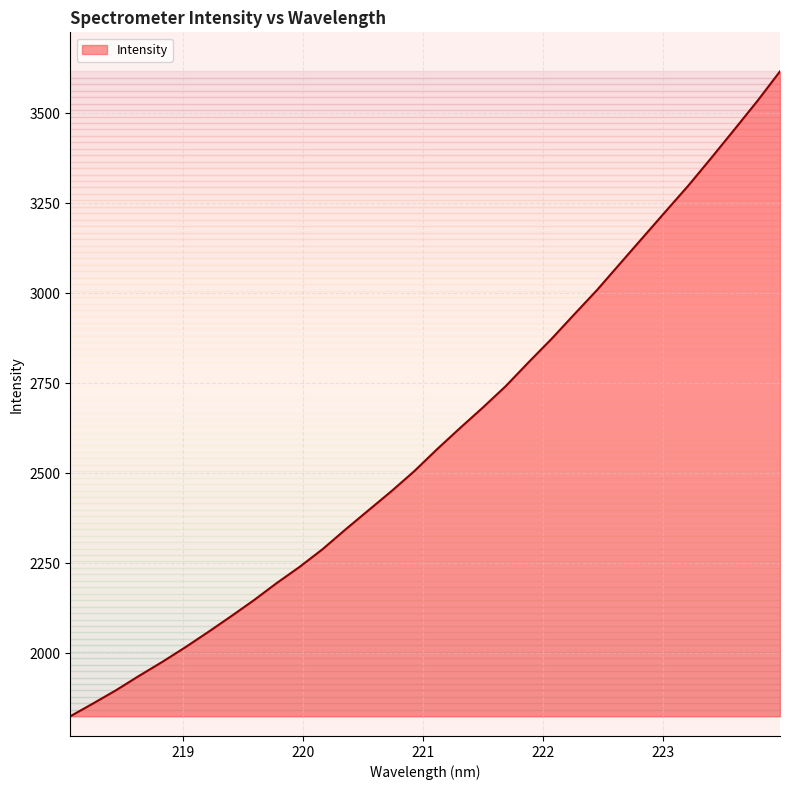

What is the greatest value displayed?

3616.6